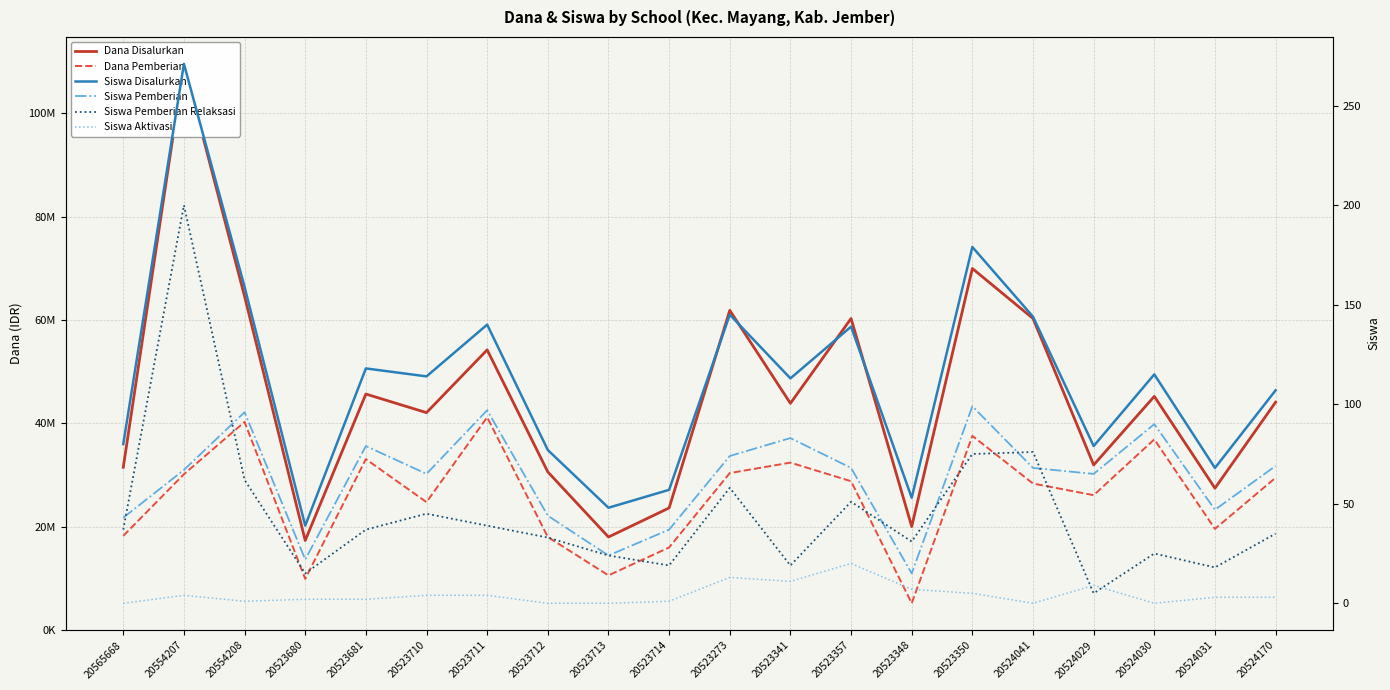

How many interior local valleys does the Dana Pemberian series have?

6